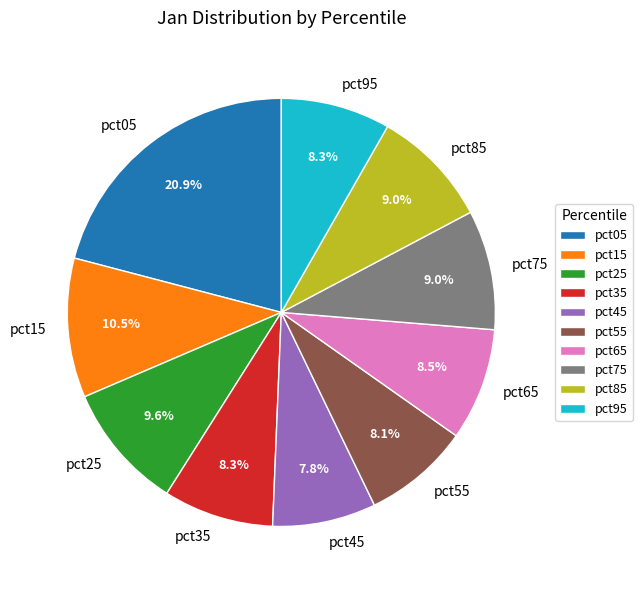

Does pct25 represent more than half of the total?

No